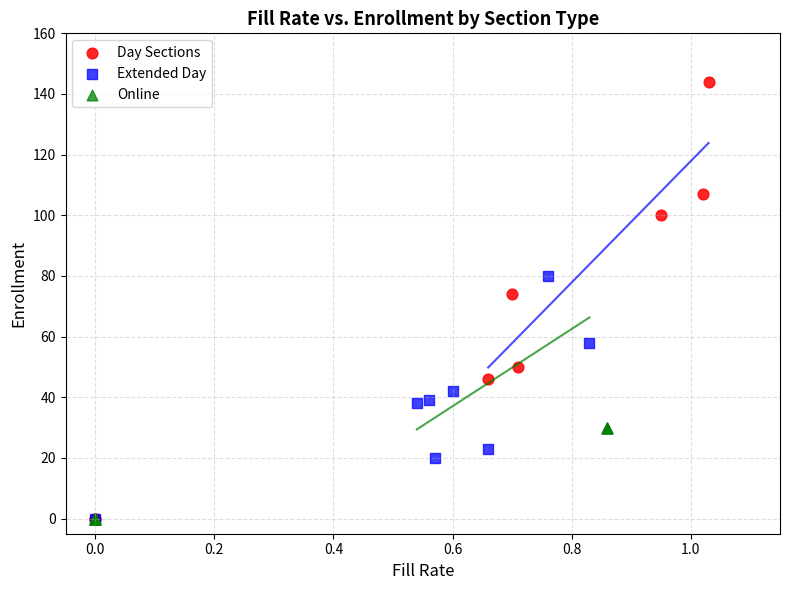

Which series has the largest Y range (max minus min)?

Day Sections